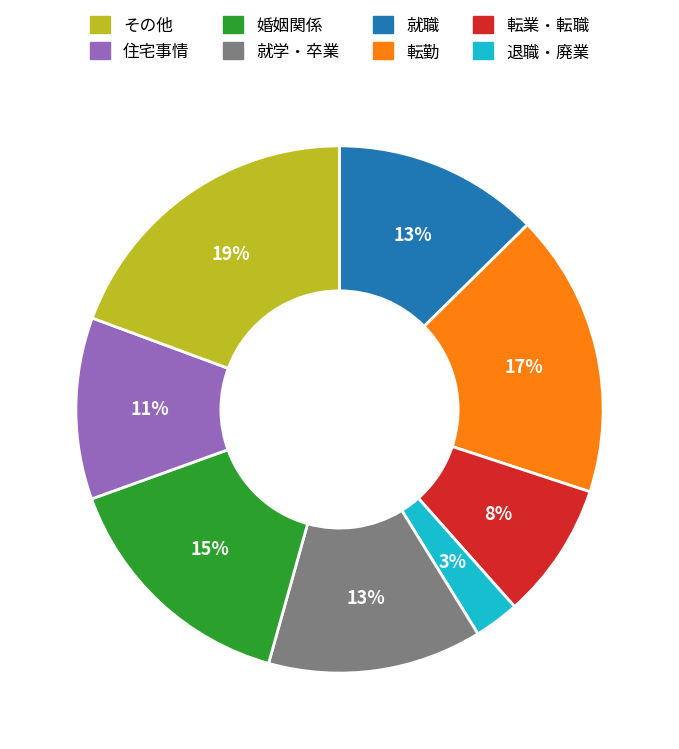

To the nearest percent, what is the average slice percentage?

12%